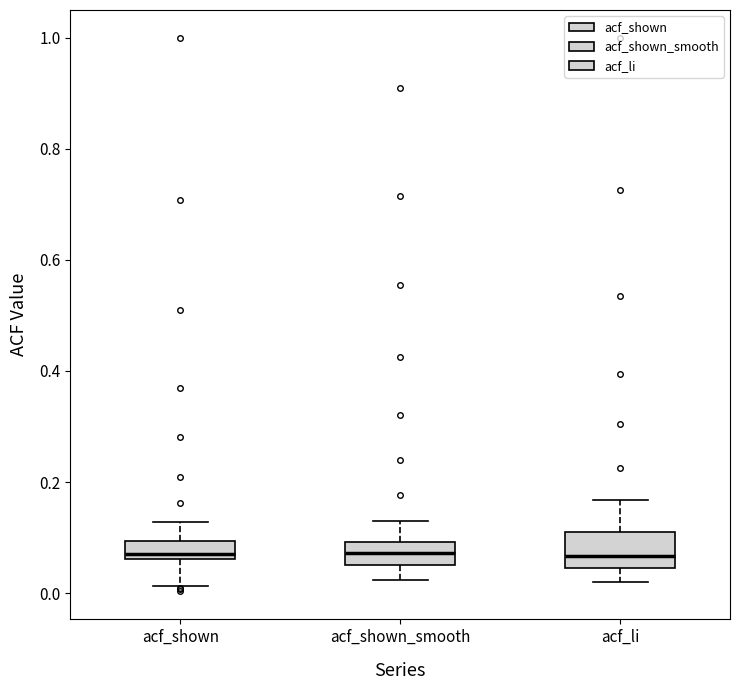

Which box is the tallest, from its lower edge to its upper edge?

acf_li